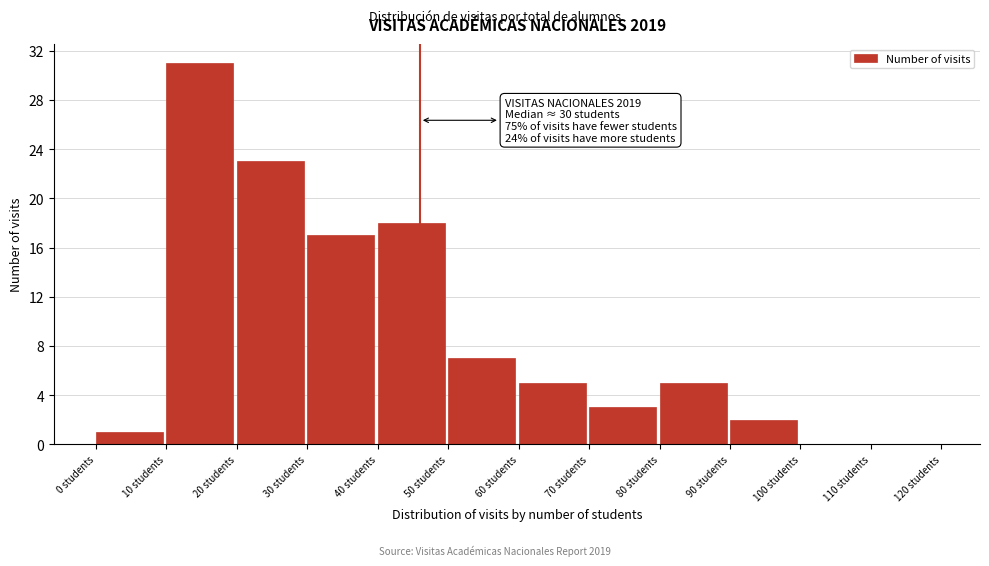

Which range on the x-axis has the tallest bar?

10 to 20